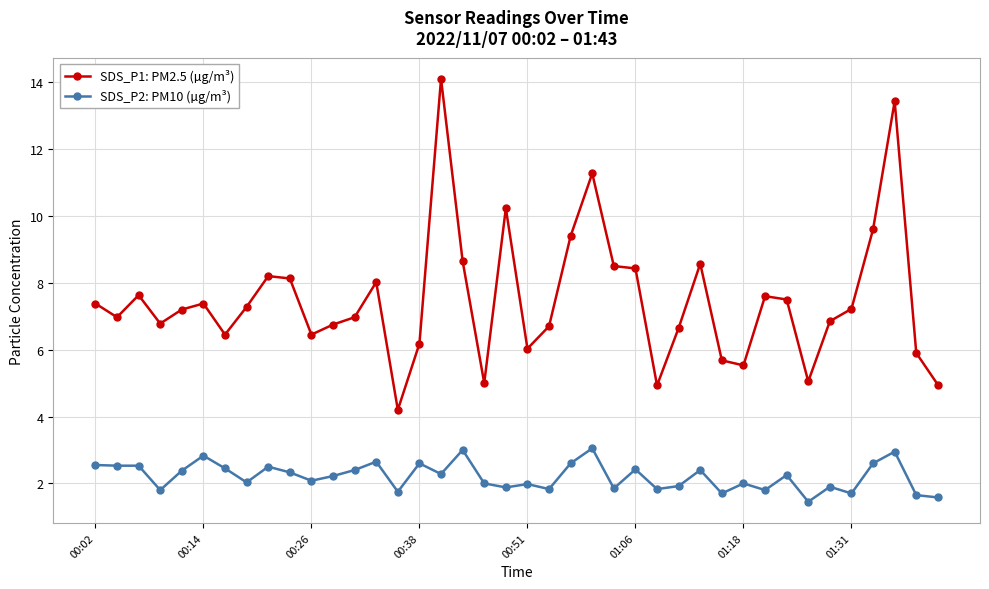

Which series has the widest spread of values?

SDS_P1: PM2.5 (µg/m³)